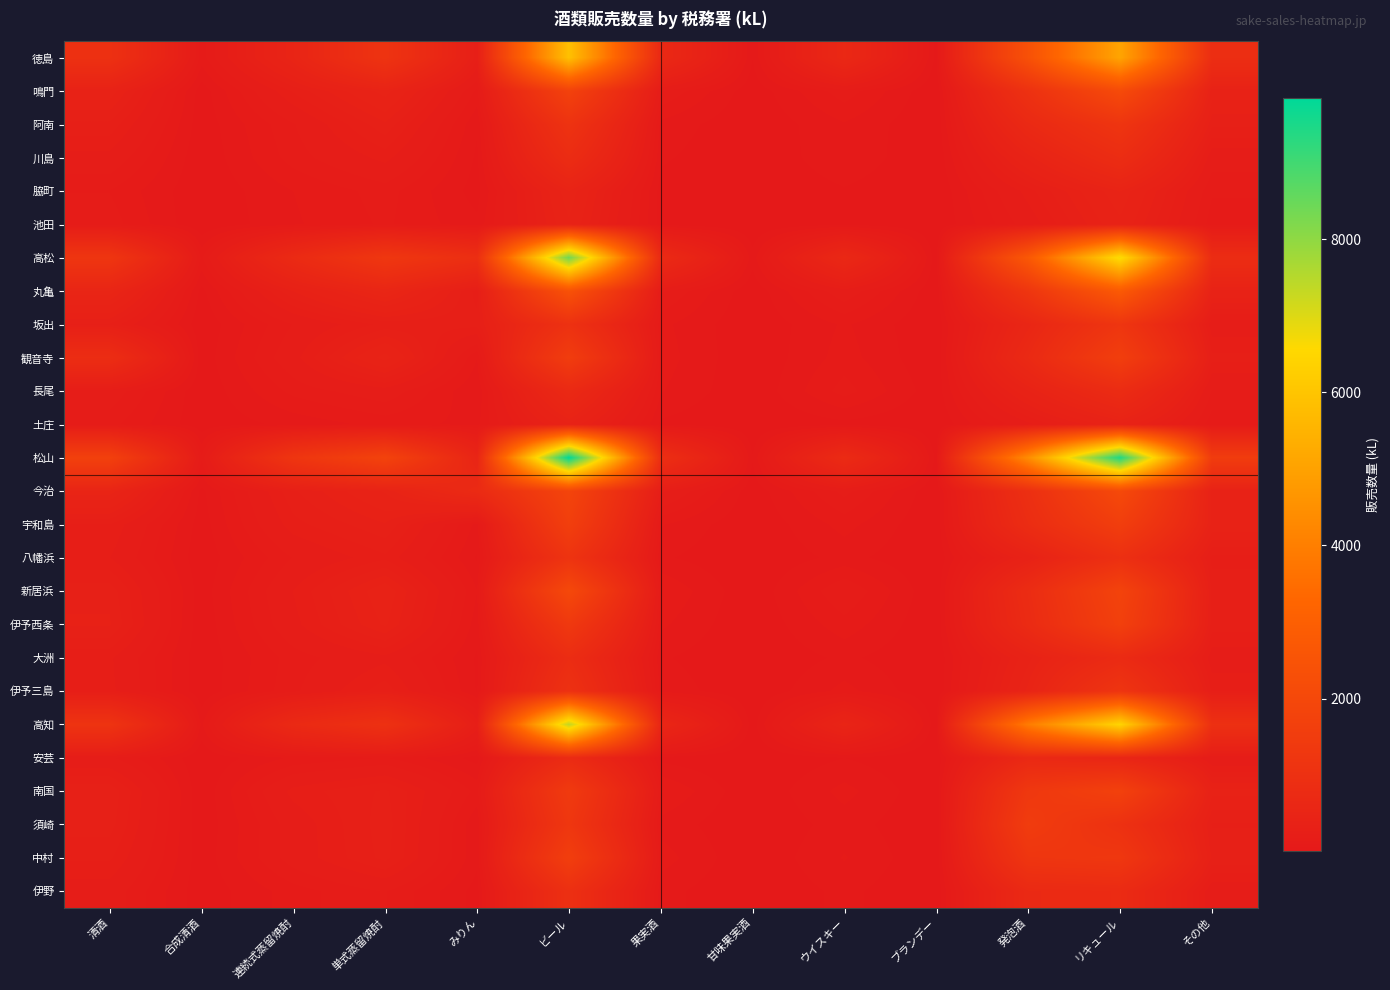

Rank the series at 清酒 from lowest to highest value.

脇町, 土庄, 池田, 安芸, 伊野, 長尾, 川島, 八幡浜, 大洲, 伊予三島, 宇和島, 中村, 阿南, 坂出, 須崎, 新居浜, 南国, 伊予西条, 鳴門, 今治, 丸亀, 観音寺, 徳島, 高知, 高松, 松山